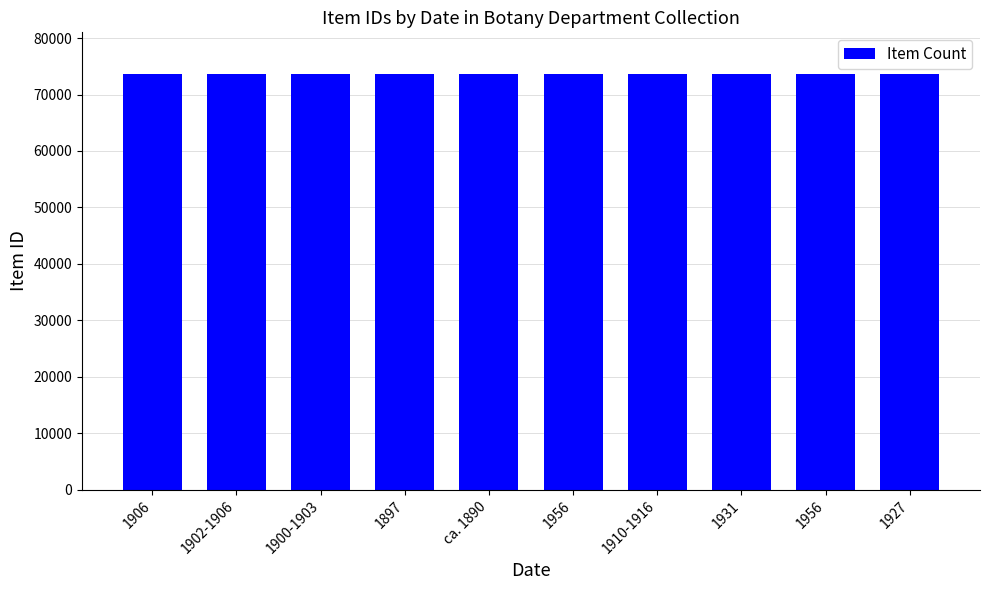

At which category does the chart reach its peak across all series?

1906